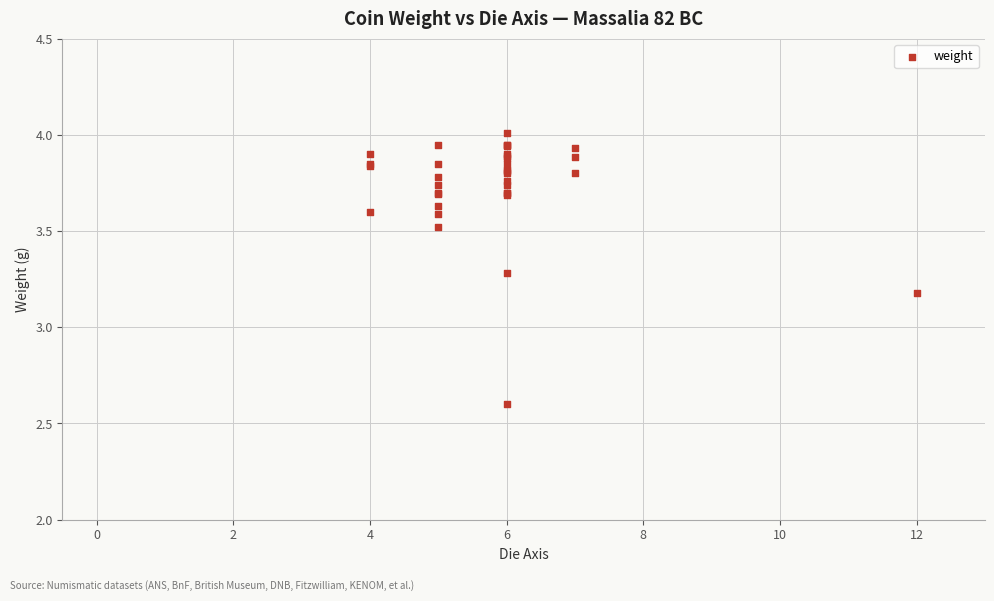

What Y value in the scatter plot is closest to 3?

3.2